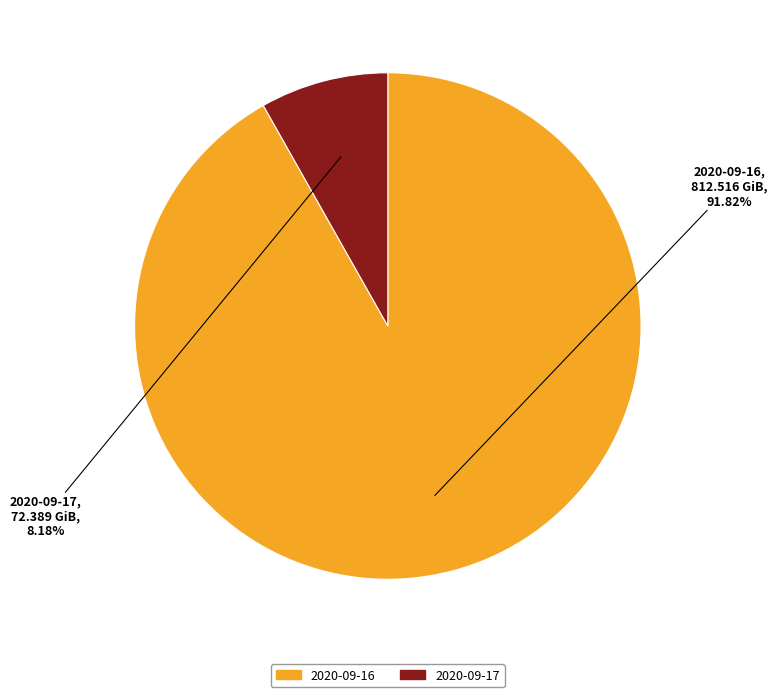

Which category has the smallest portion of the pie?

2020-09-17